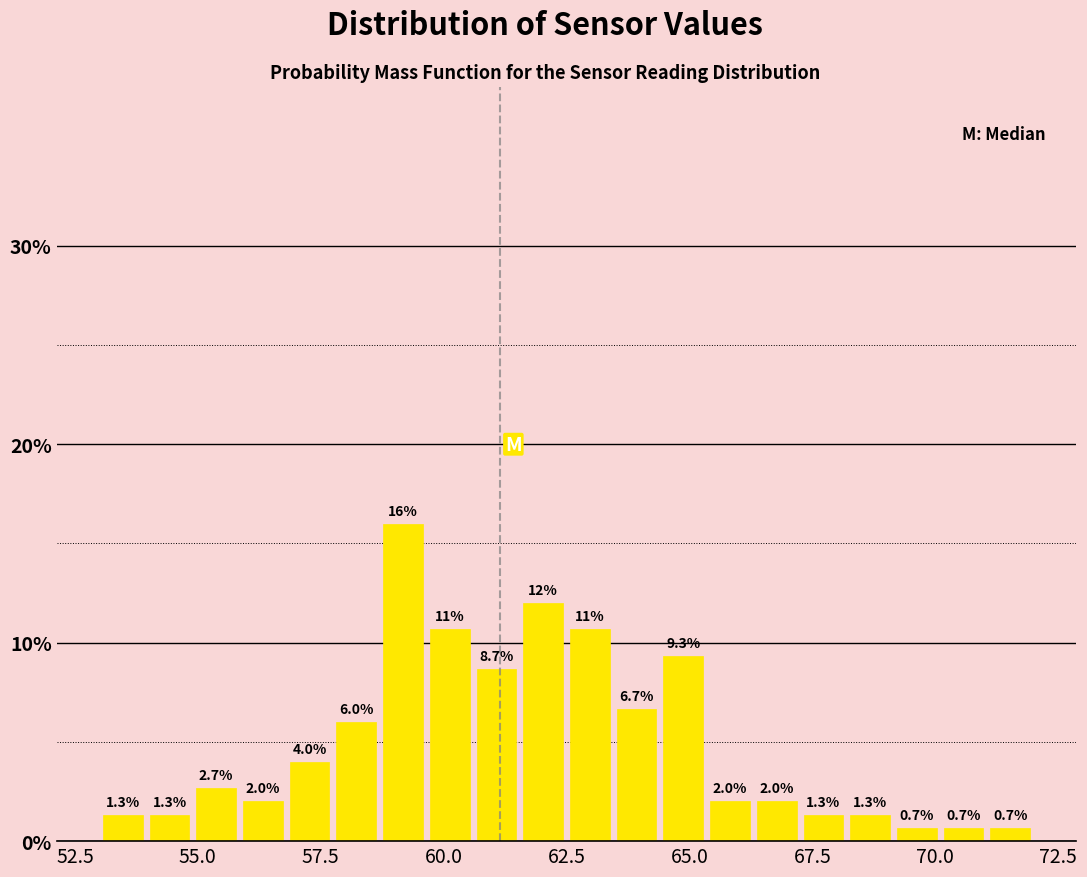

Read against the x-axis, roughly where is the centre of the tallest bar?

59.0